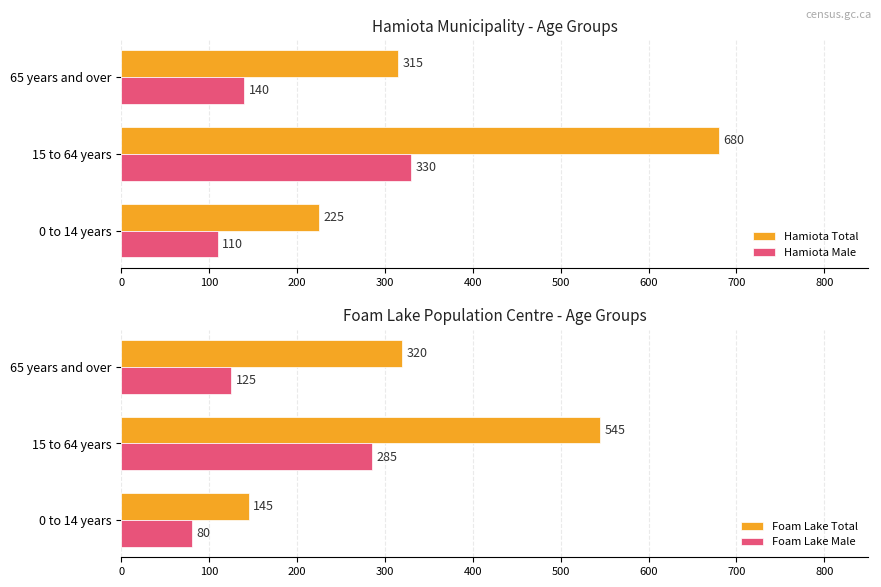

What is the difference between the Foam Lake Male values at 15 to 64 years and 0 to 14 years?

205